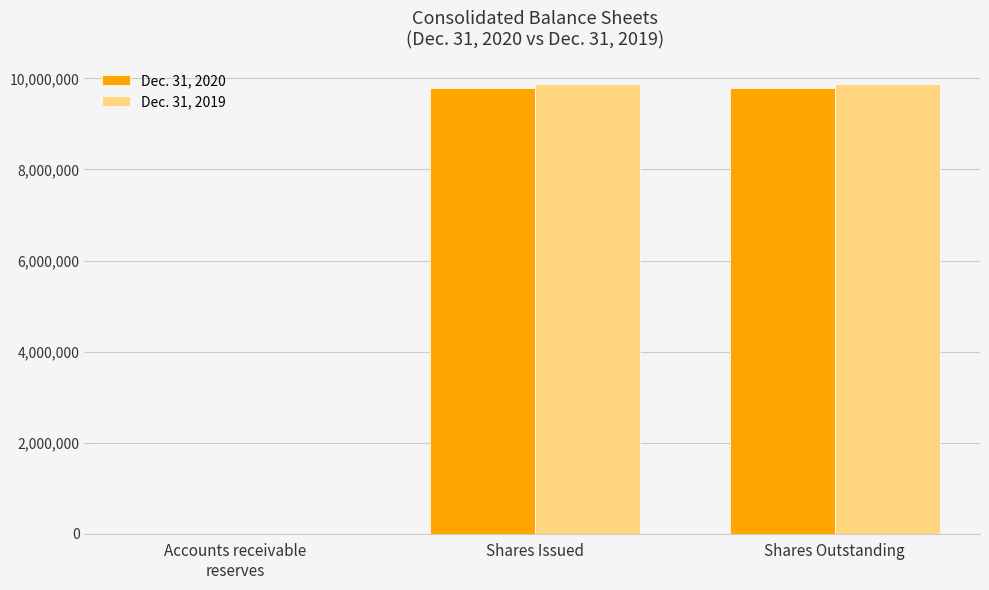

Reading left to right, what are all the values shown in this chart?

Dec. 31, 2020: Accounts receivable
reserves=2666	Shares Issued=9797204	Shares Outstanding=9797204
Dec. 31, 2019: Accounts receivable
reserves=2409	Shares Issued=9872894	Shares Outstanding=9872894